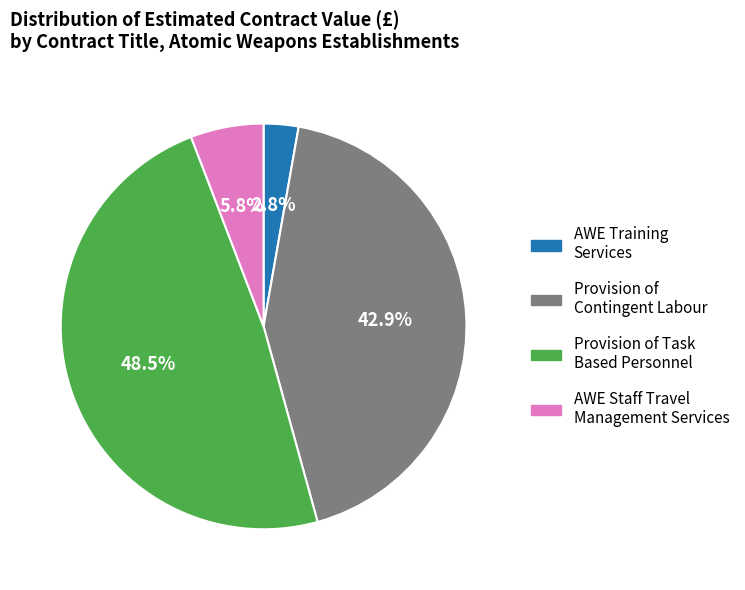

Which slice is the smallest?

AWE Training Services